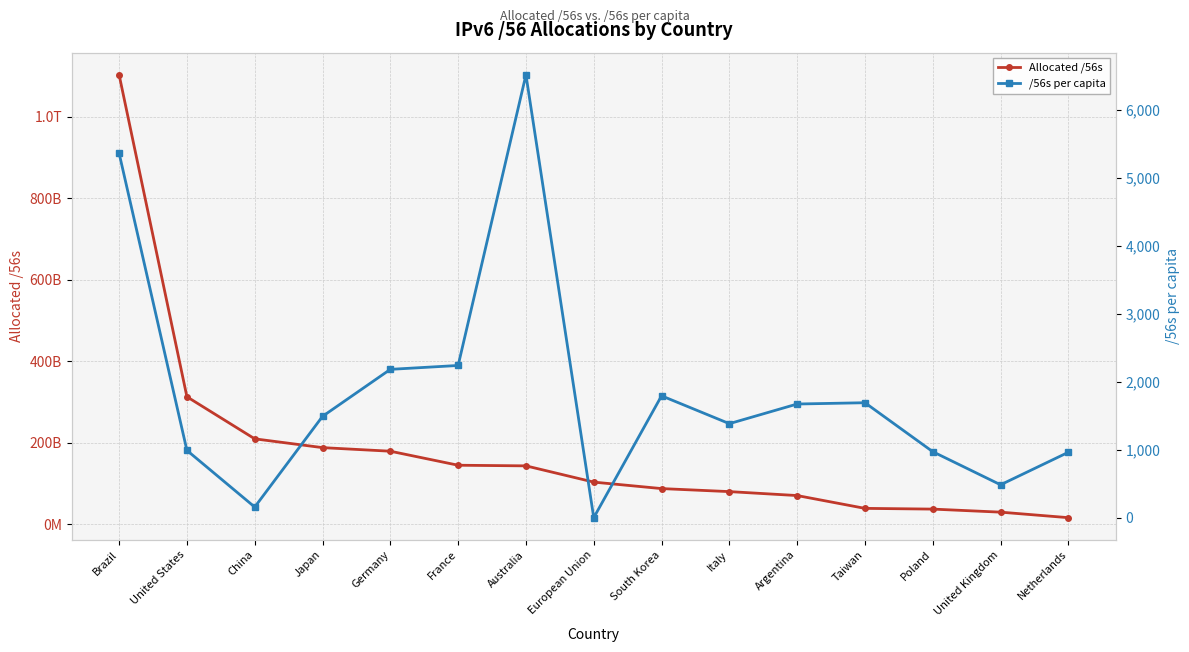

What is the approximate value of Allocated /56s at South Korea?

87627400192.0